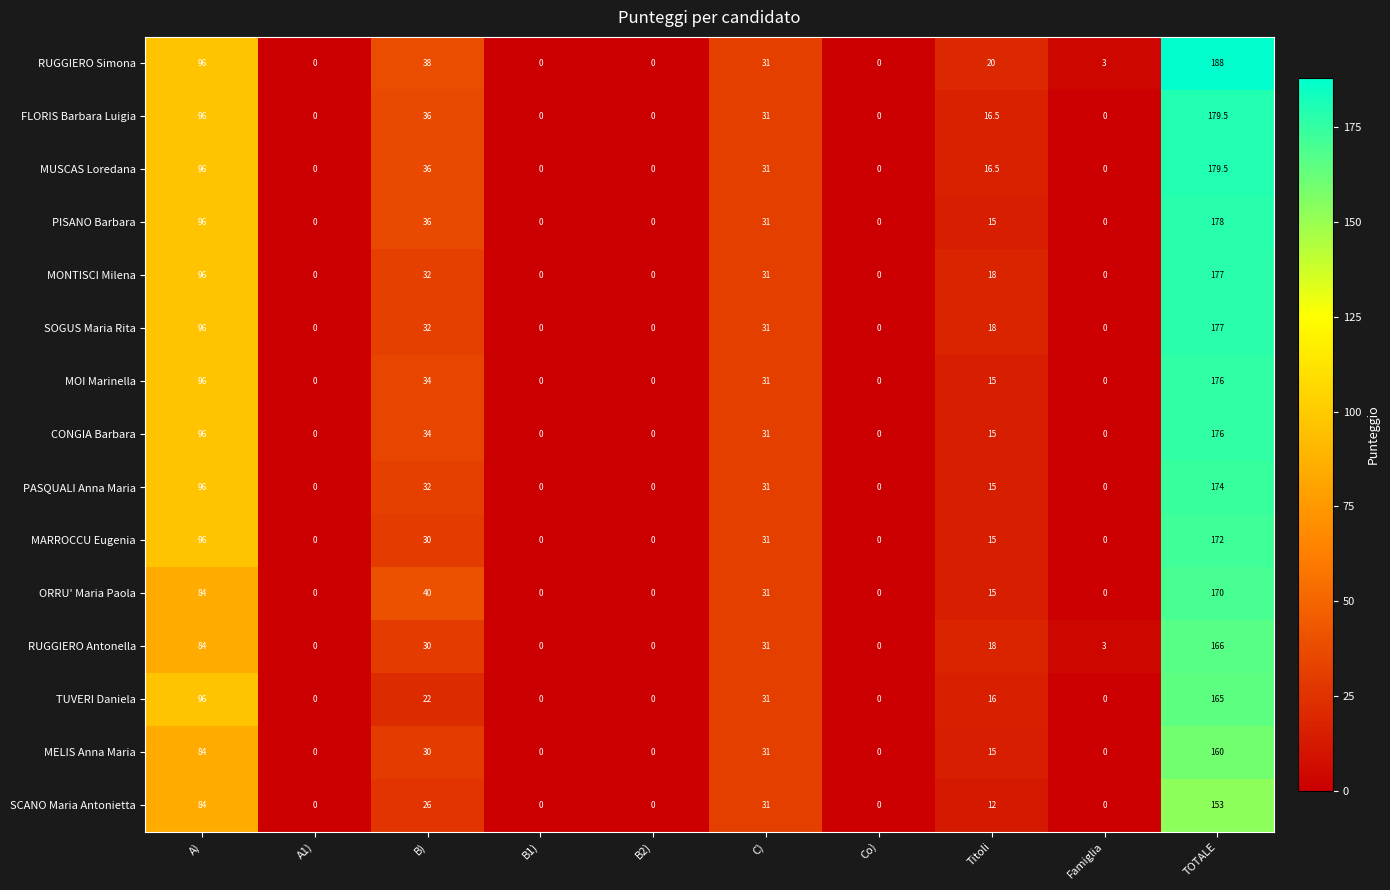

At which category is the sum across all series the highest?

TOTALE